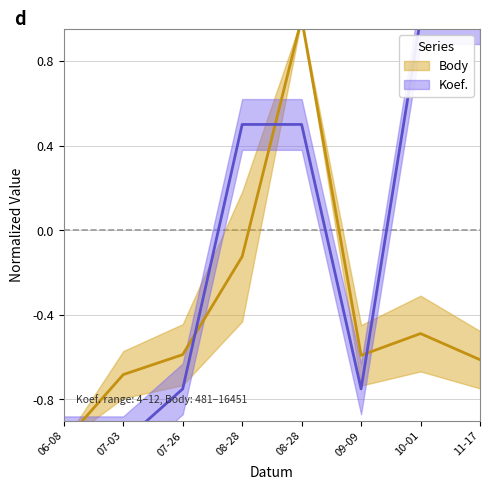

Rank the categories by Koef. value from lowest to highest.

06-08, 07-03, 07-26, 09-09, 08-28, 08-28, 10-01, 11-17